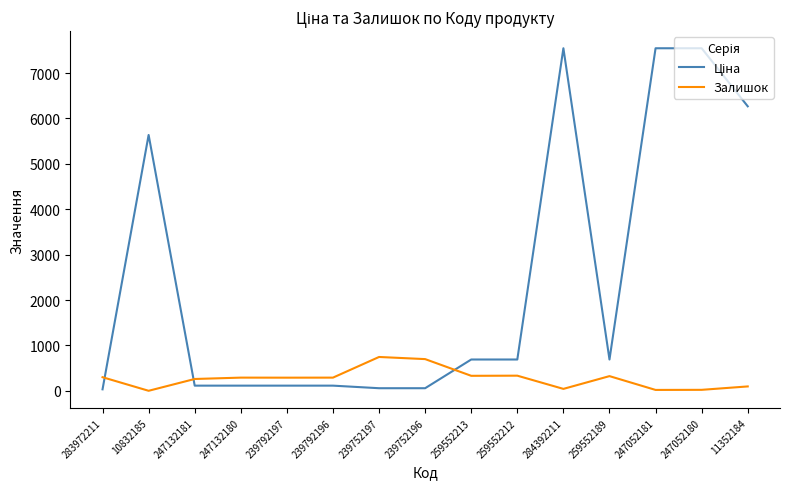

What is the highest value of the Залишок series?

745.0